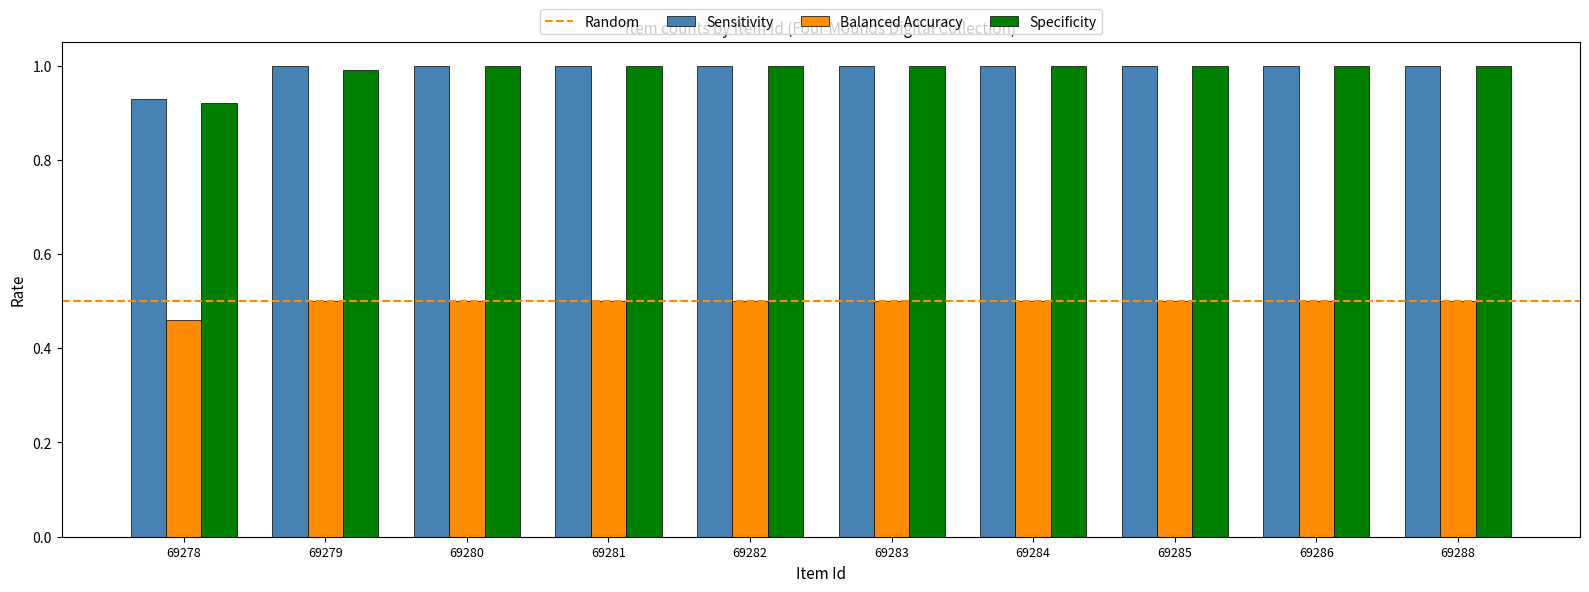

True or false: Balanced Accuracy has a value of 0.2 at 69283.

False